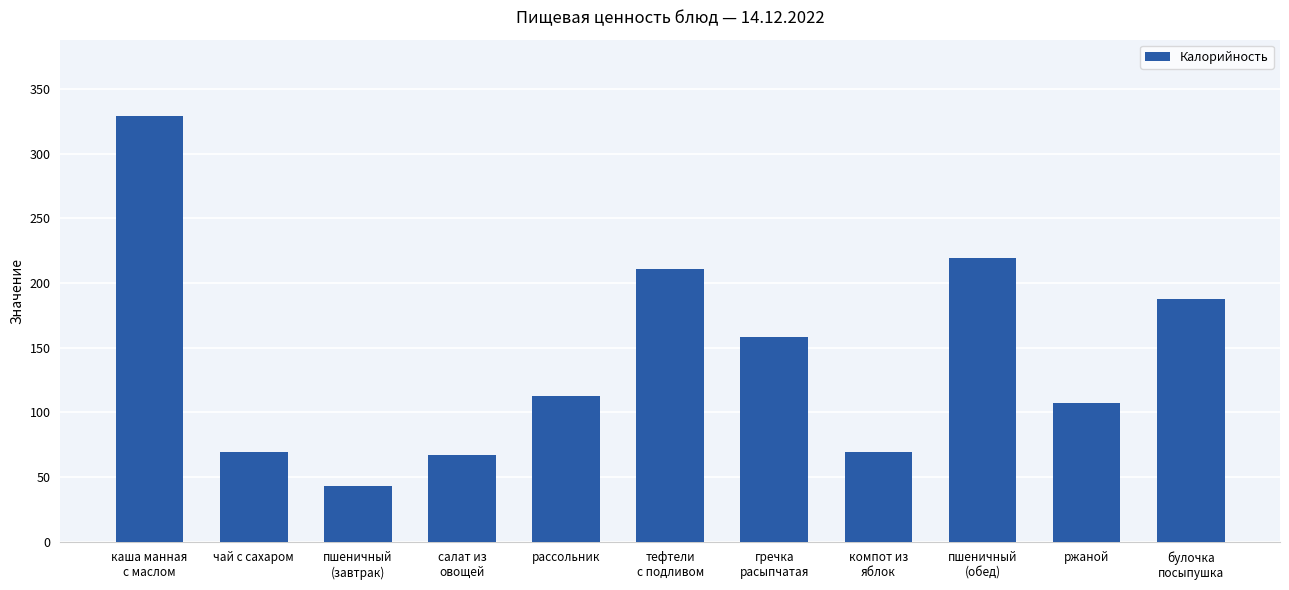

How many bars are there in total?

11